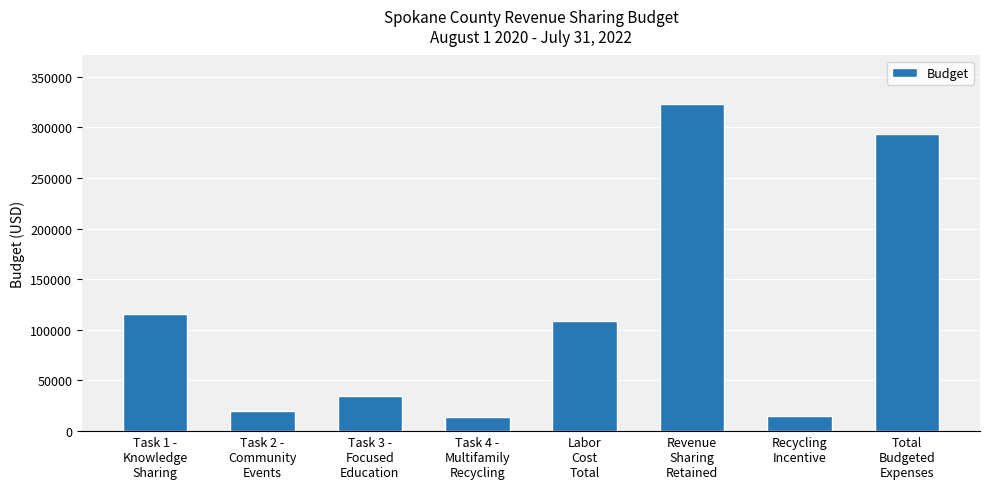

What is the change in value from Task 4 -
Multifamily
Recycling to Labor
Cost
Total?

+94800